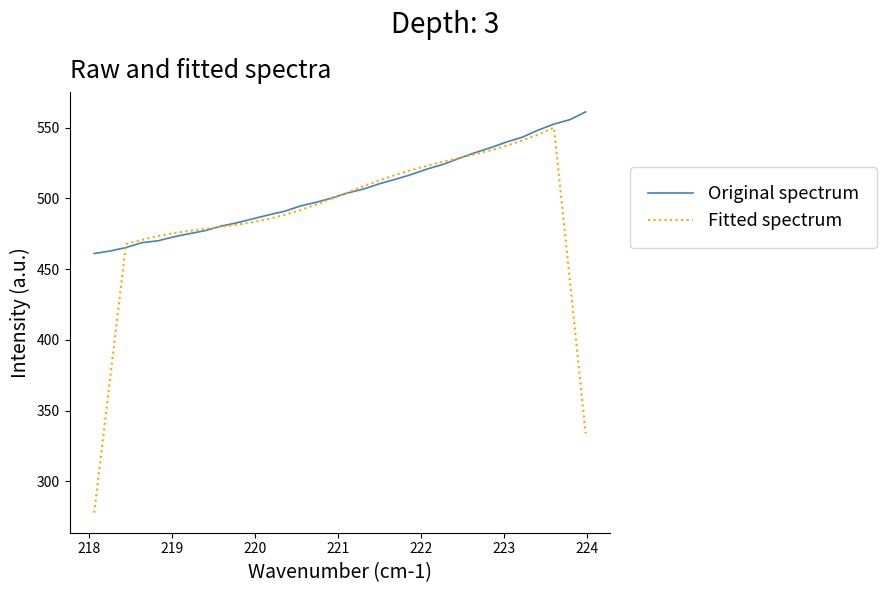

What is the maximum value for Original spectrum?

561.1